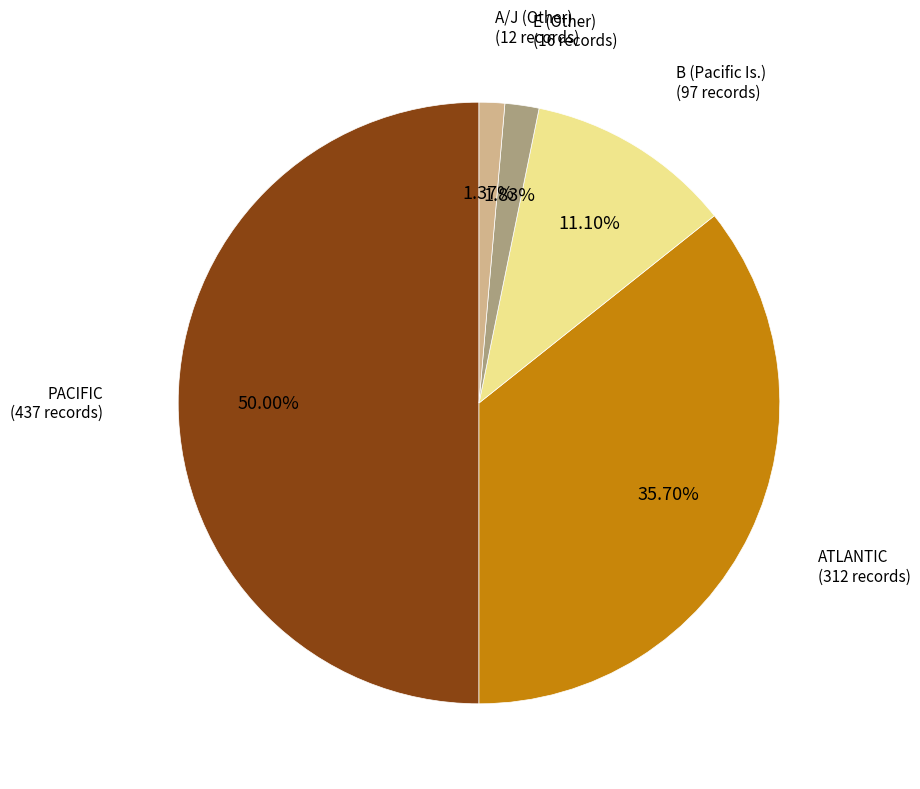

What percentage is NOT represented by ATLANTIC?

64.3%